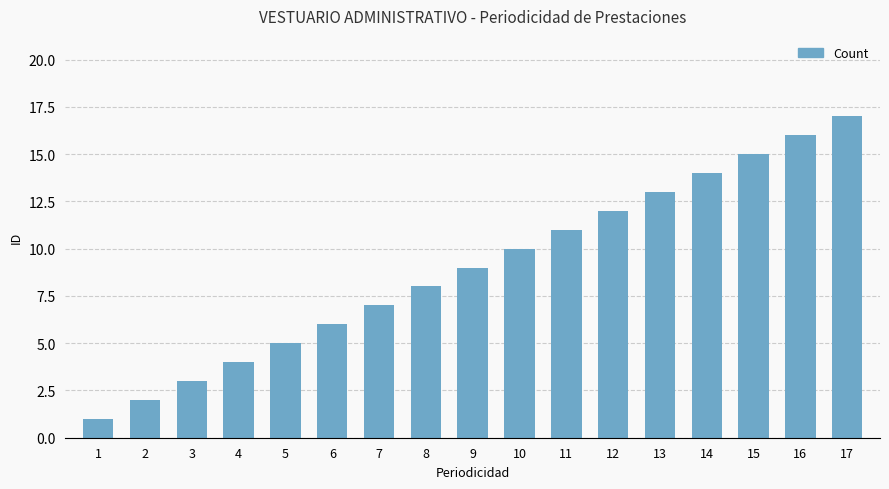

List the labels in order of value, largest first.

17, 16, 15, 14, 13, 12, 11, 10, 9, 8, 7, 6, 5, 4, 3, 2, 1